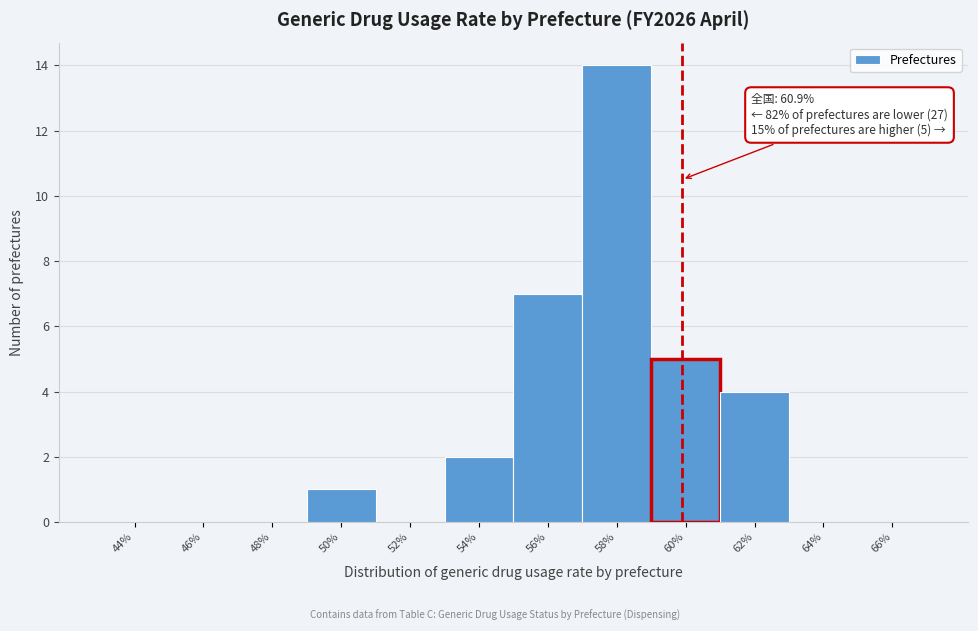

Reading left to right, what are all the values shown in this chart?

44%=0	46%=0	48%=0	50%=1	52%=0	54%=2	56%=7	58%=14	60%=5	62%=4	64%=0	66%=0